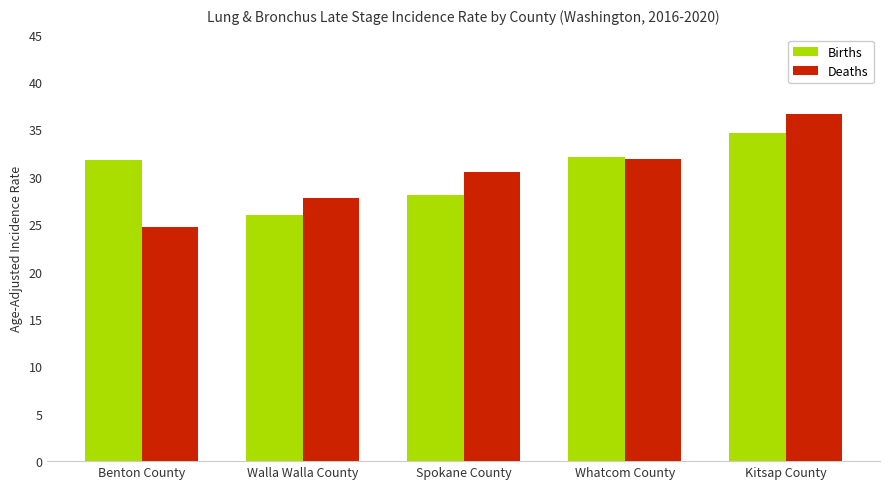

The Births series shows 46.8 at Spokane County. True or false?

False